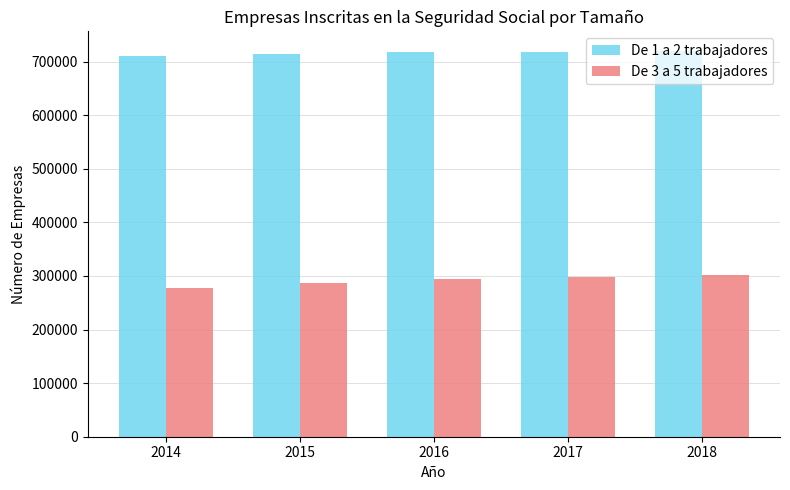

What is the minimum value for De 1 a 2 trabajadores?

709907